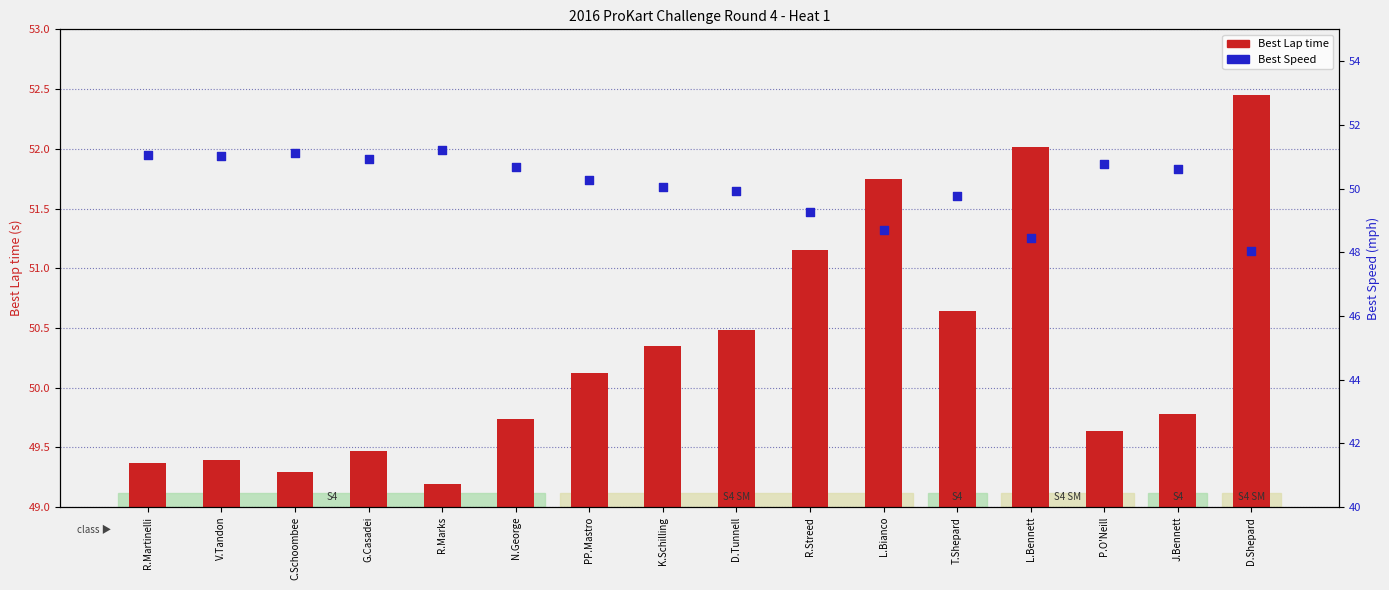

At which category is the sum across all series the highest?

D.Shepard